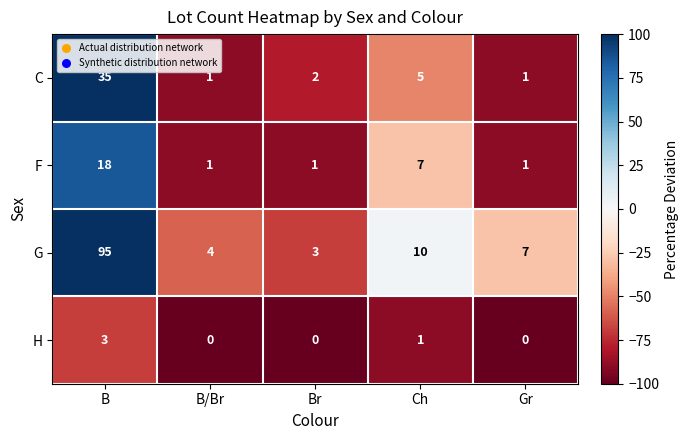

Which series has the largest total across all categories?

G